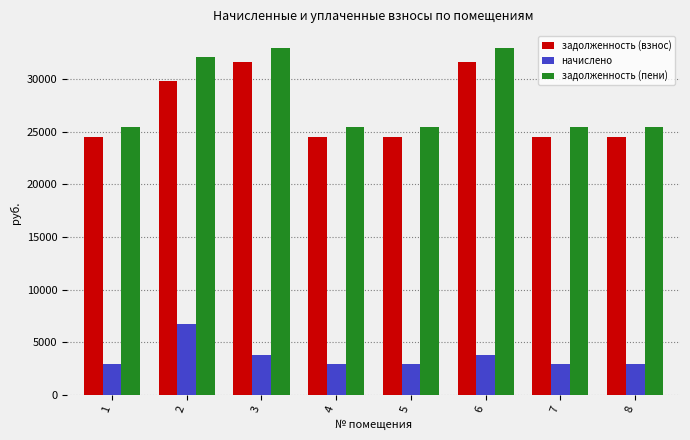

Rank the series by their maximum value, from highest to lowest.

задолженность (пени), задолженность (взнос), начислено